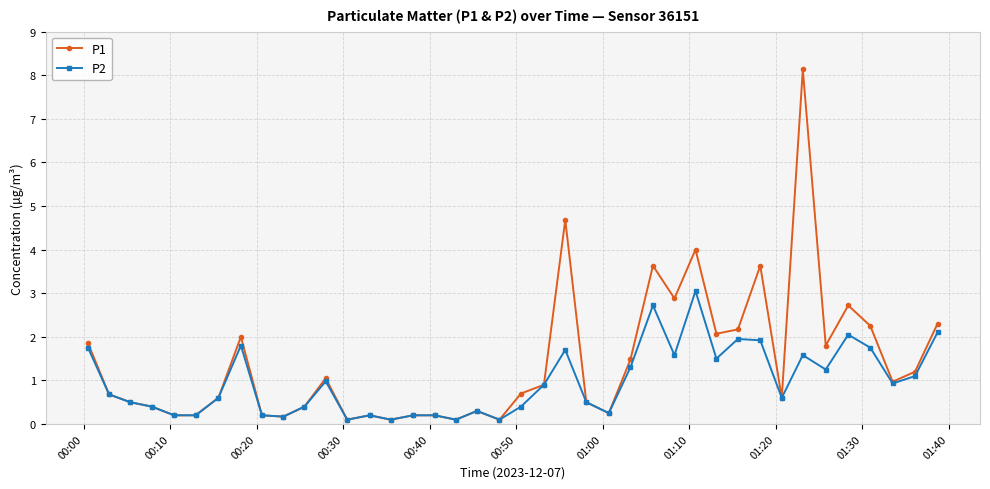

What is the value of the P1 point at the 32nd from the left?

3.6